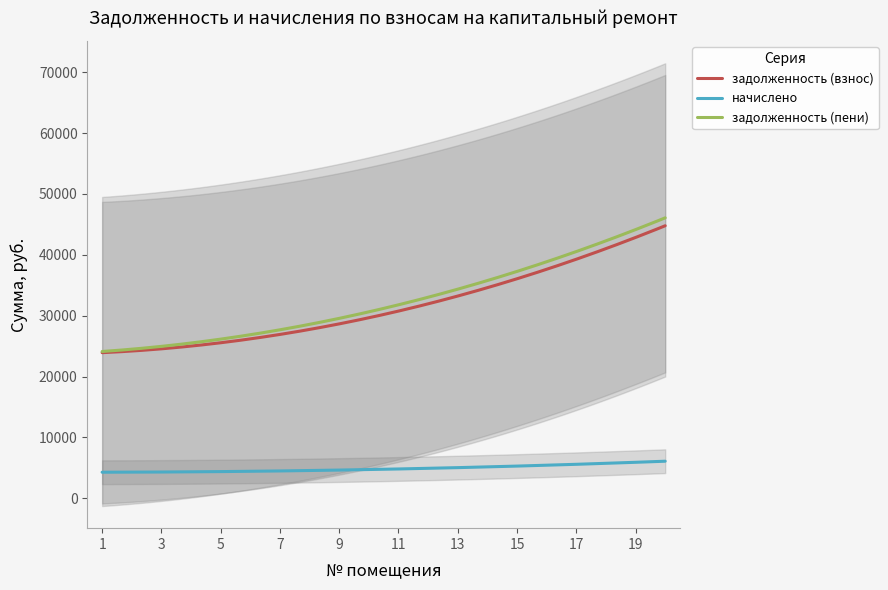

How many lines are shown in the chart?

3